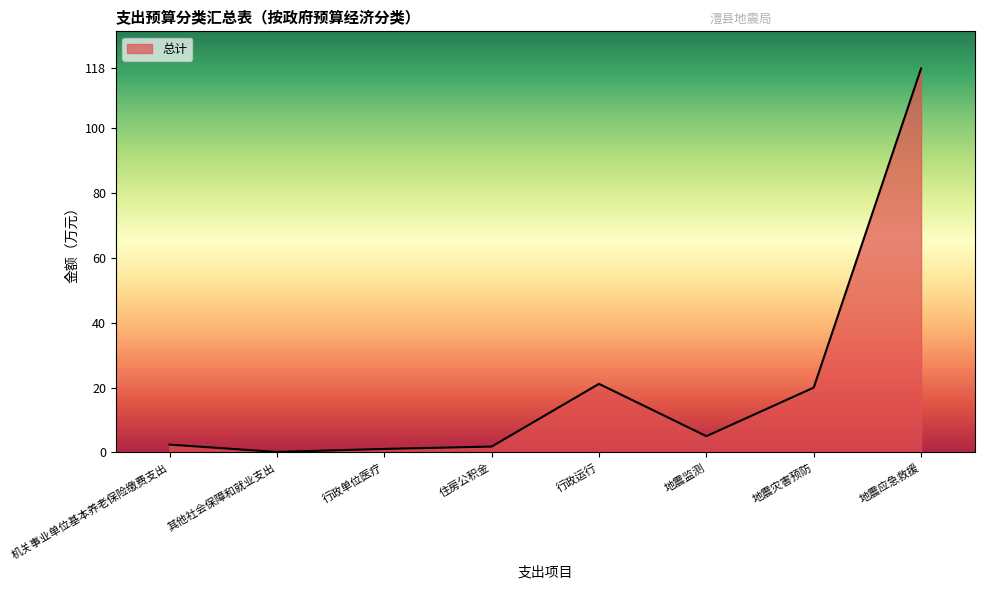

How many values are below 5?

4